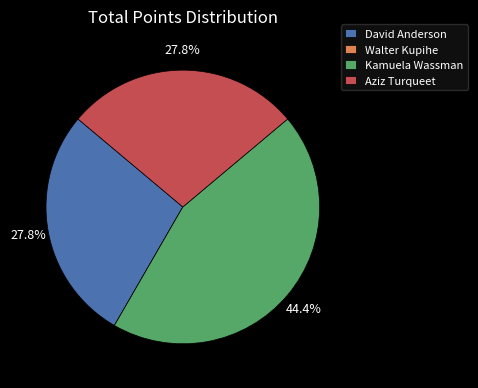

What percentage is the Aziz Turqueet slice, to the nearest percent?

28%